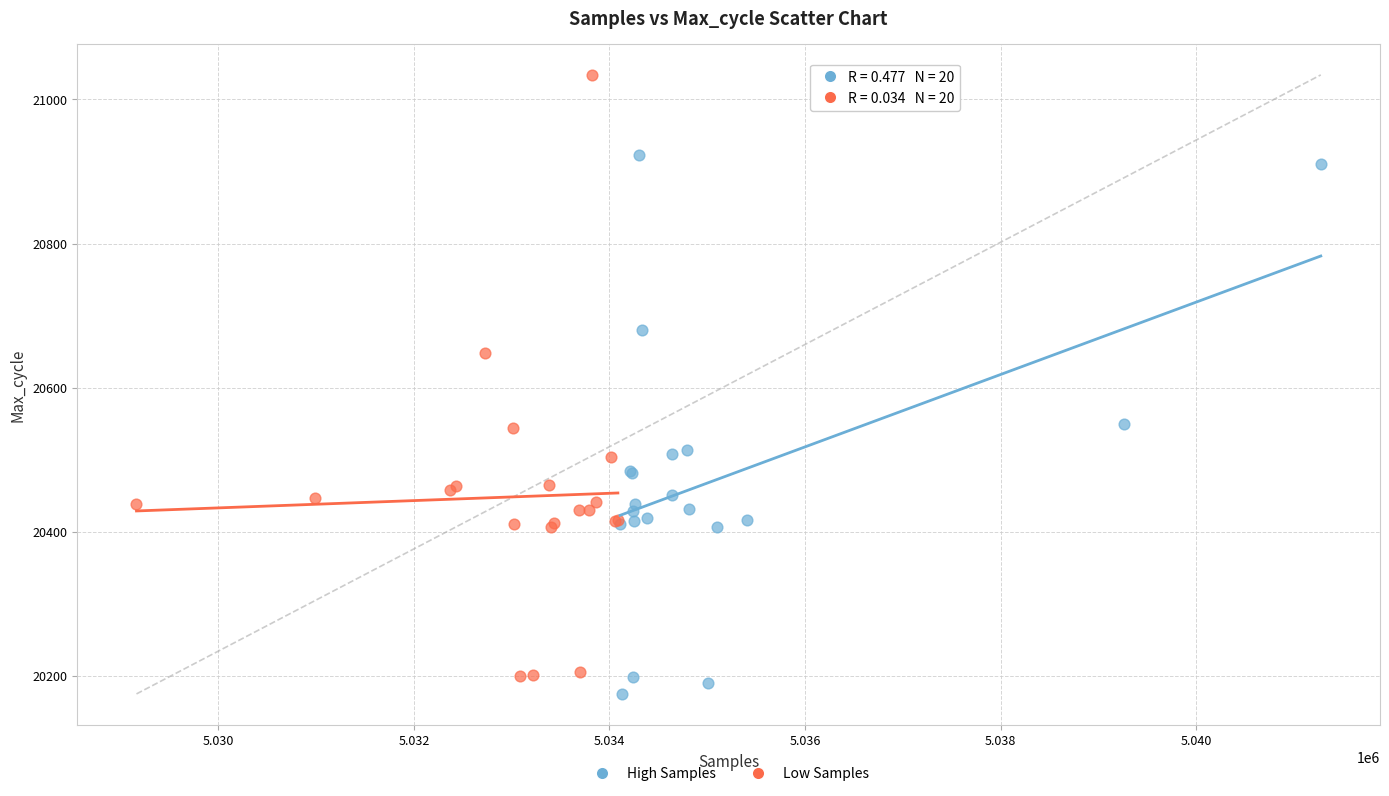

Which series reaches the minimum Y coordinate?

High Samples